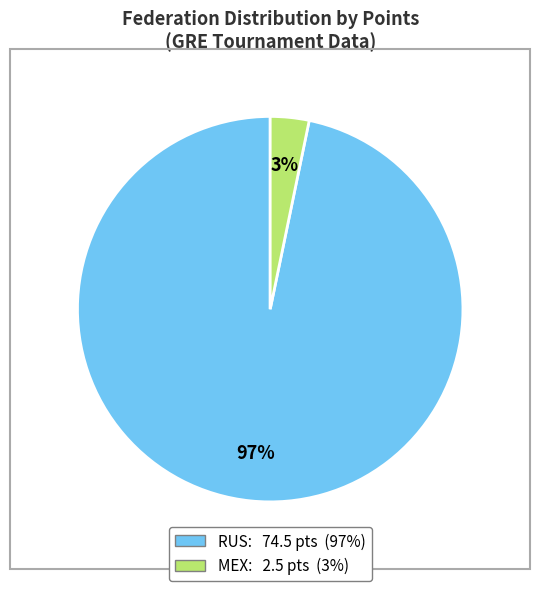

To the nearest percent, what is the average slice percentage?

50%